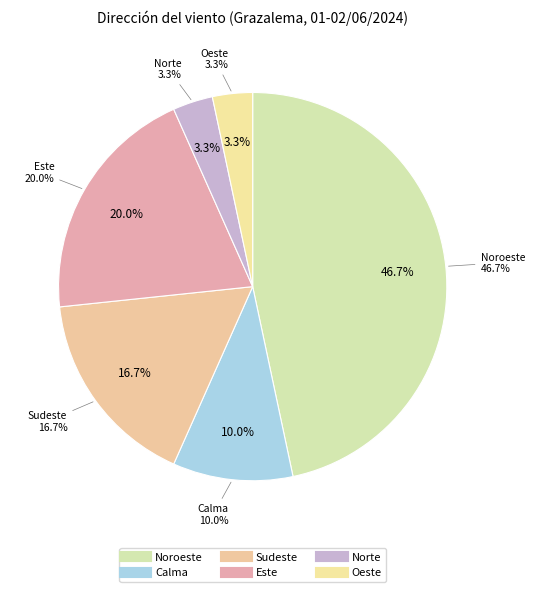

What percentage is the Noroeste slice, to the nearest percent?

47%